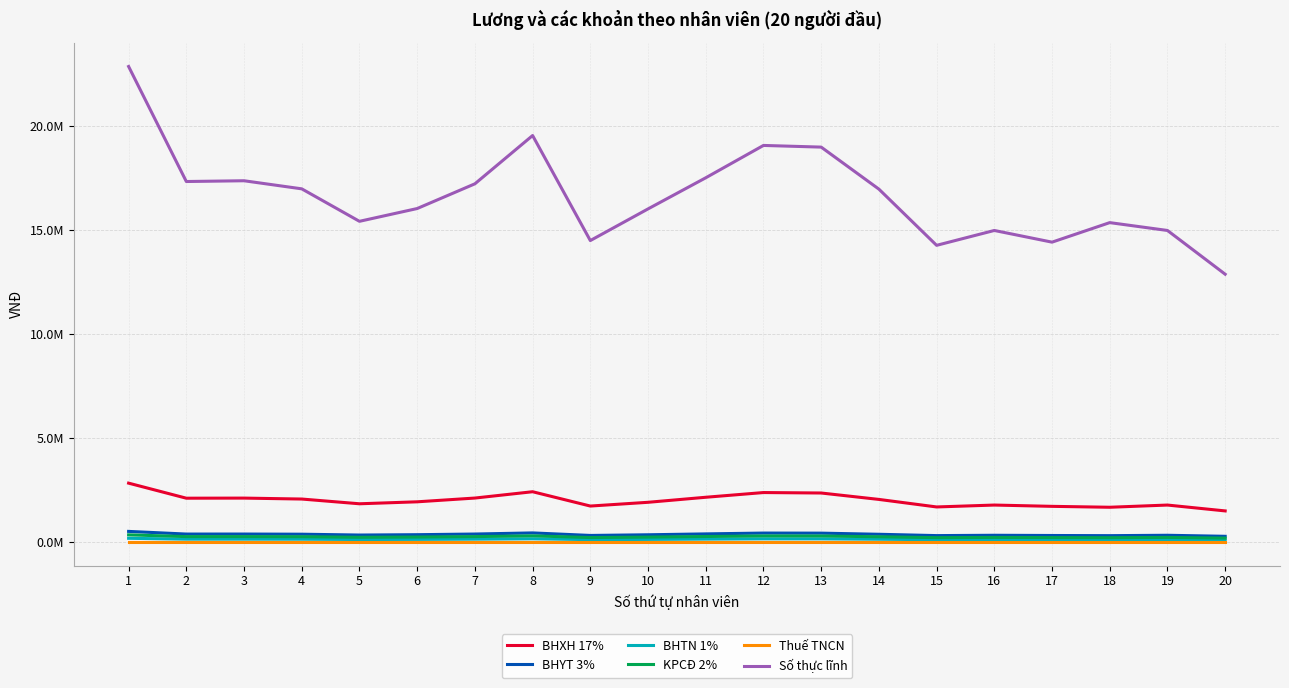

Is this an area chart (filled region under the line)?

No